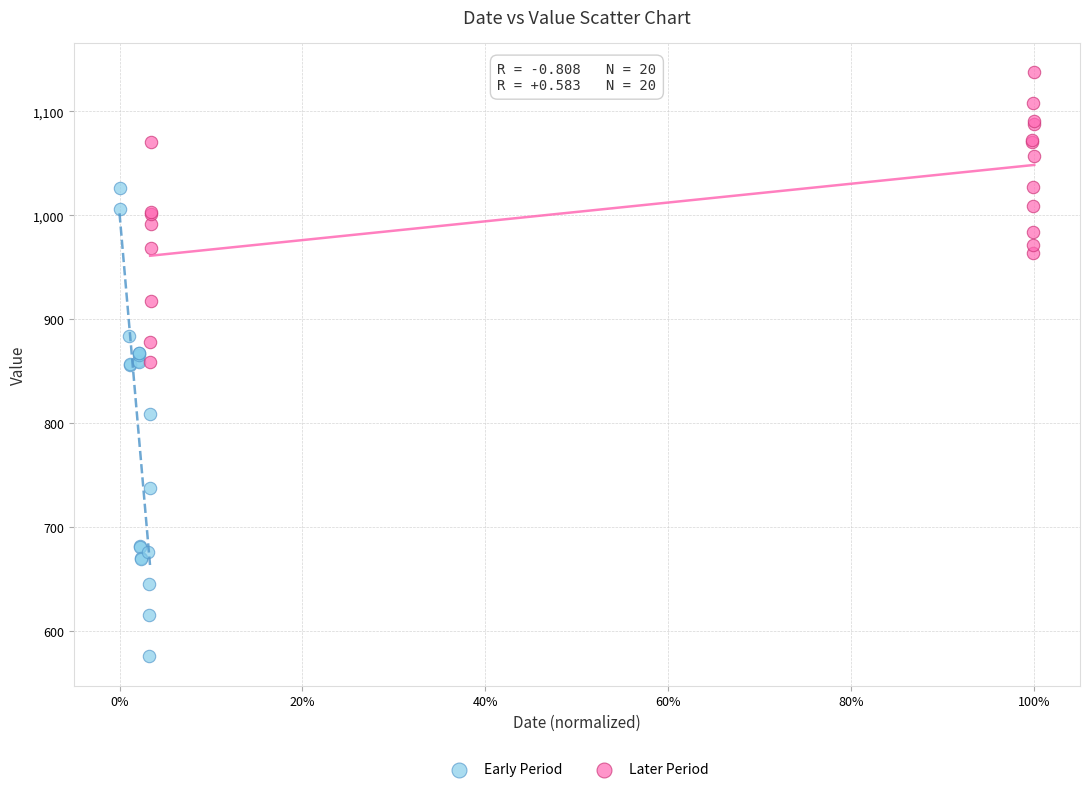

Which series has the widest spread of Y values?

Early Period